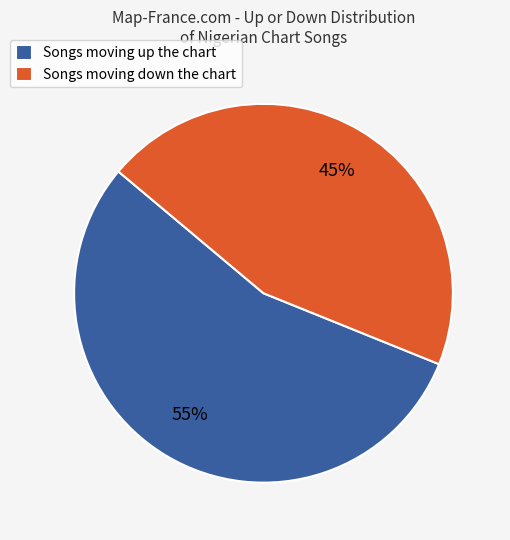

True or false: Songs moving up the chart accounts for 55% of the total.

True